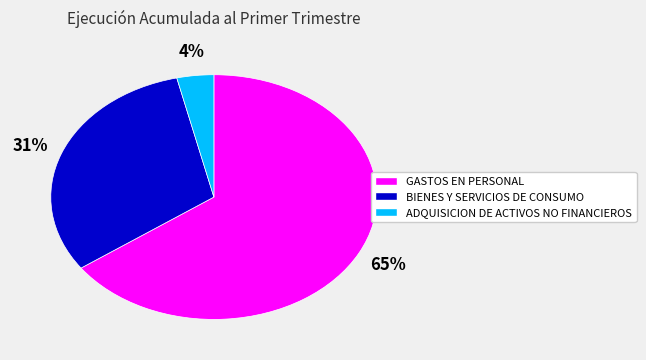

True or false: ADQUISICION DE ACTIVOS NO FINANCIEROS accounts for 4% of the total.

True